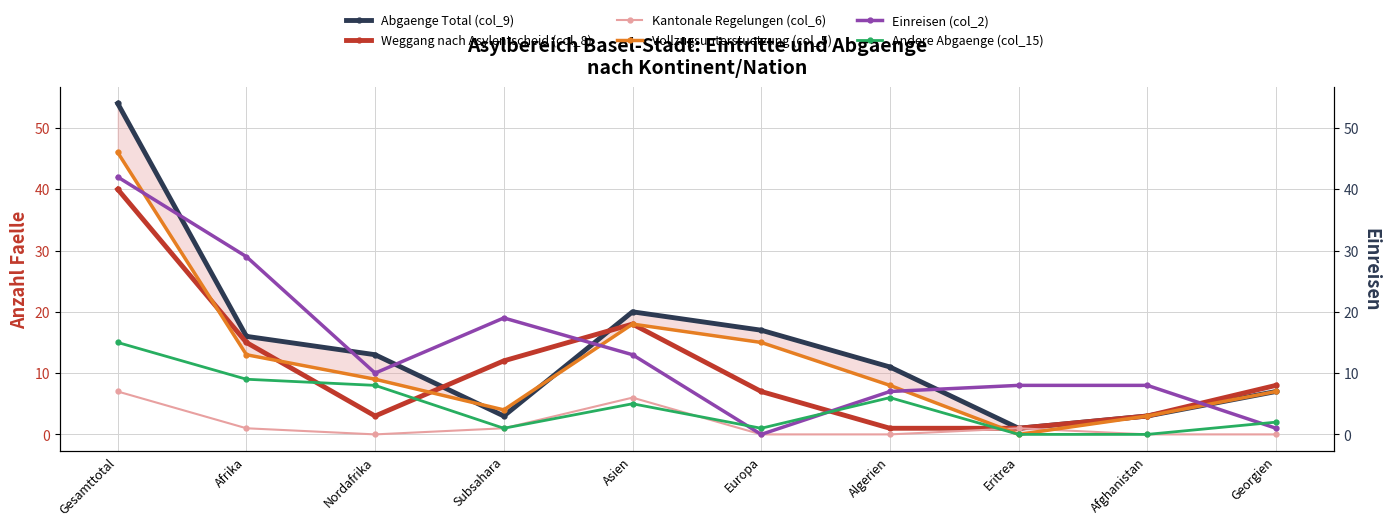

Is this an area chart (filled region under the line)?

No